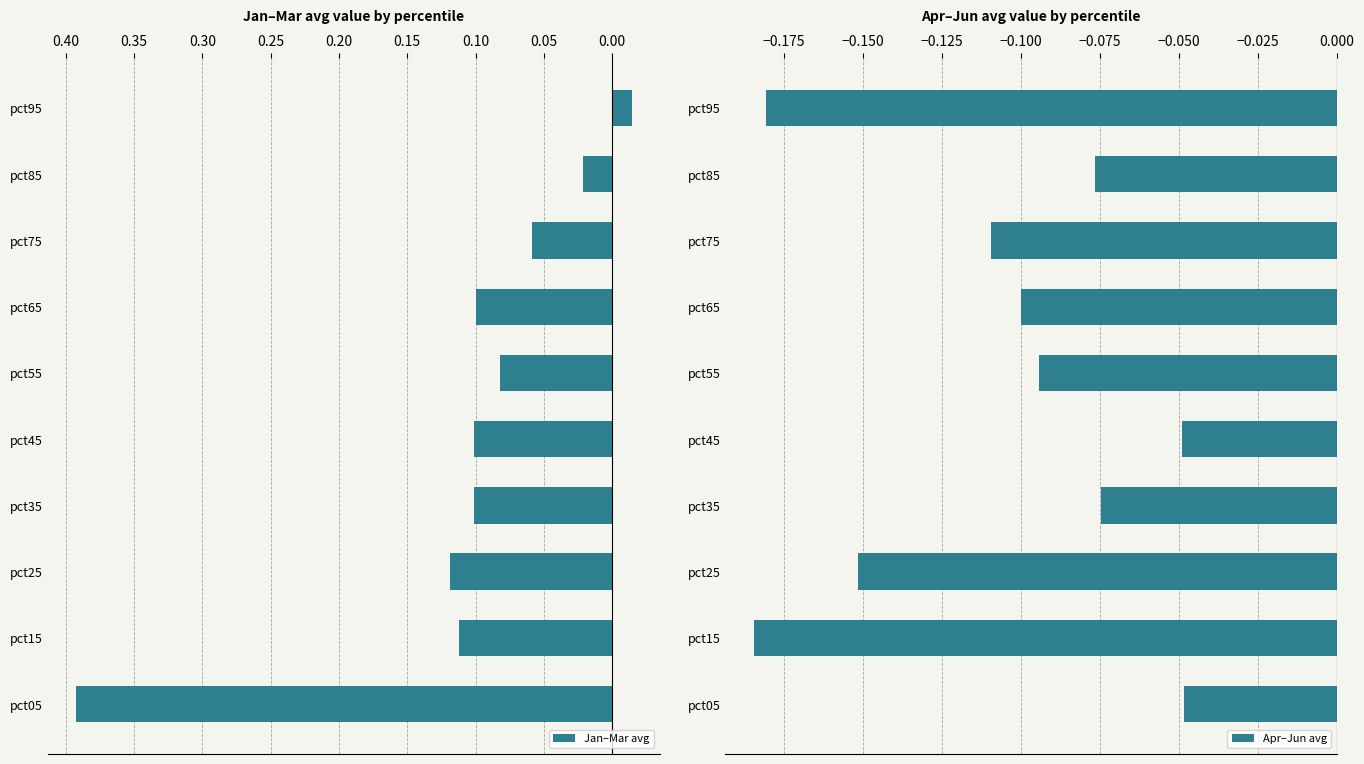

How many values in the Jan–Mar avg series exceed 0?

9